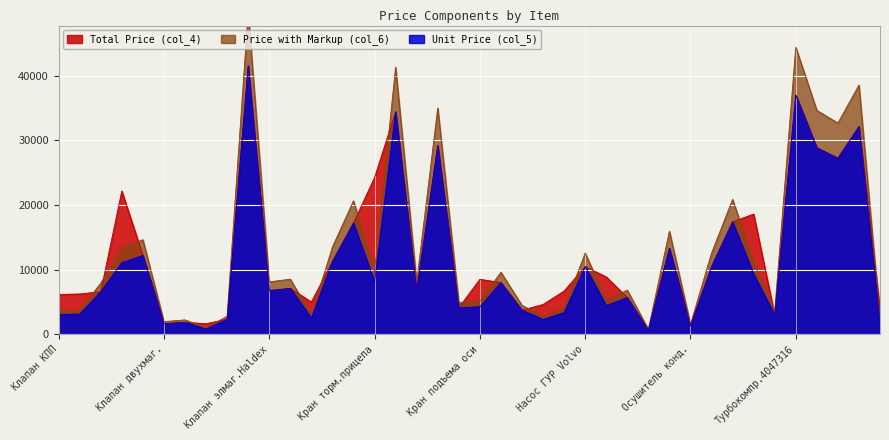

List the series in order of their overall mean, highest first.

col_6, col_4, col_5